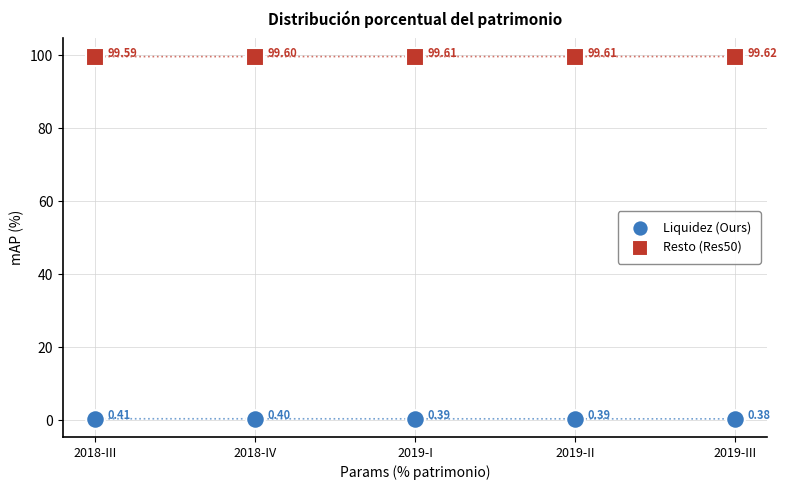

Across all data points, what is the average X value?

3.0